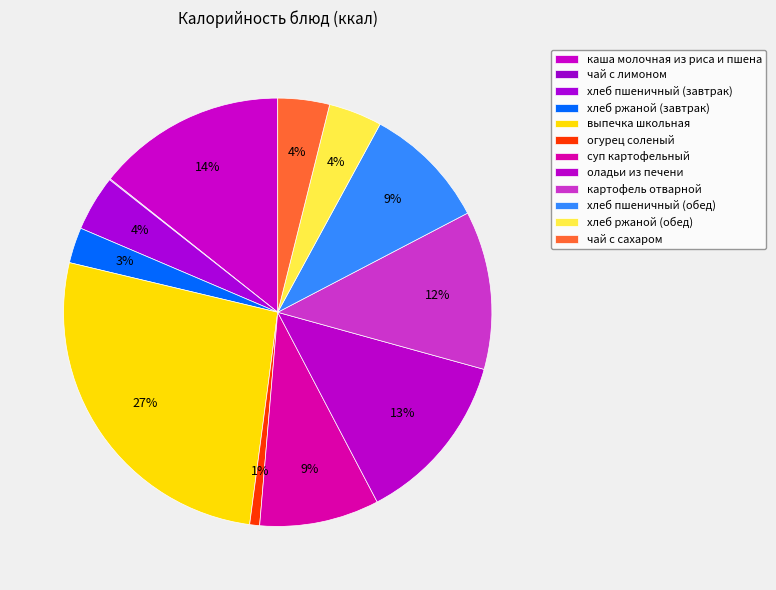

Between чай с сахаром and огурец соленый, which is larger?

чай с сахаром